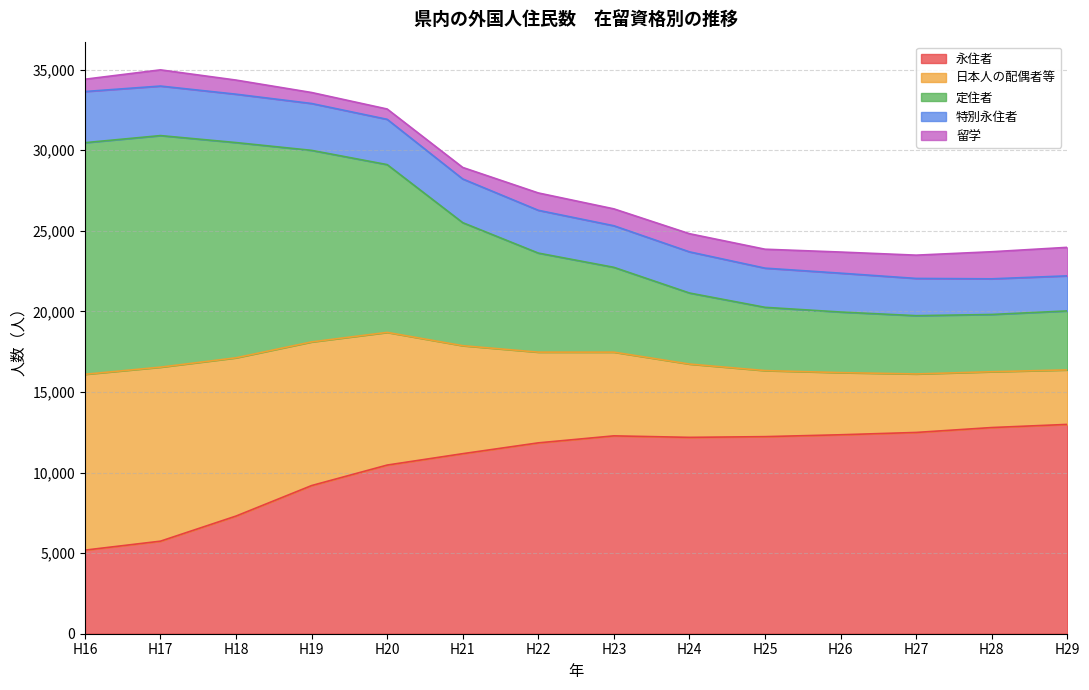

What is the maximum value shown in the chart?

34985